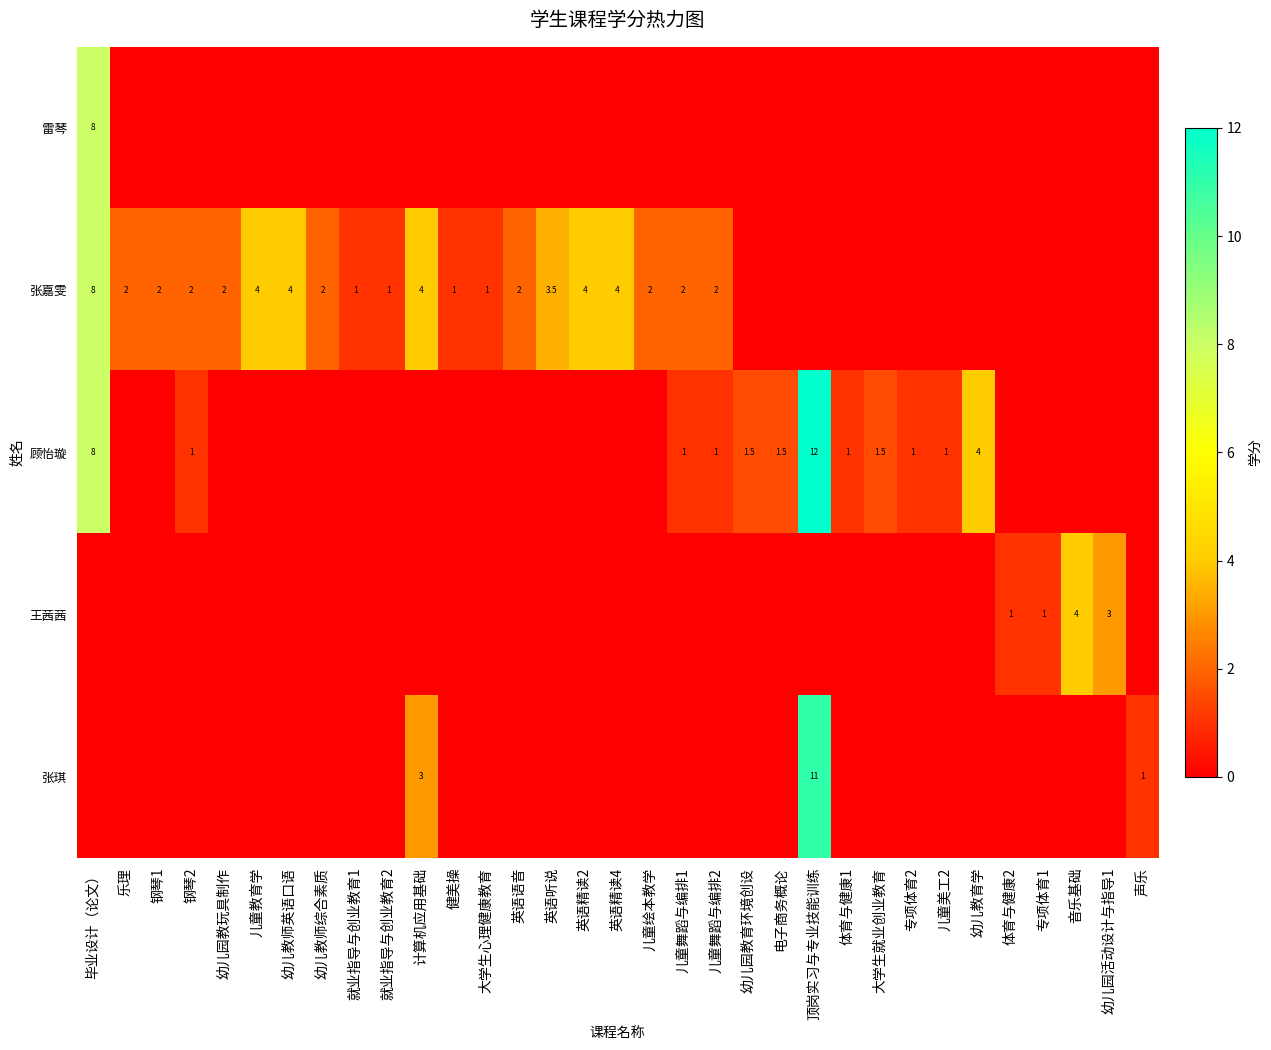

The value of 顾怡璇 at 儿童舞蹈与编排1 is 1.0. True or false?

True